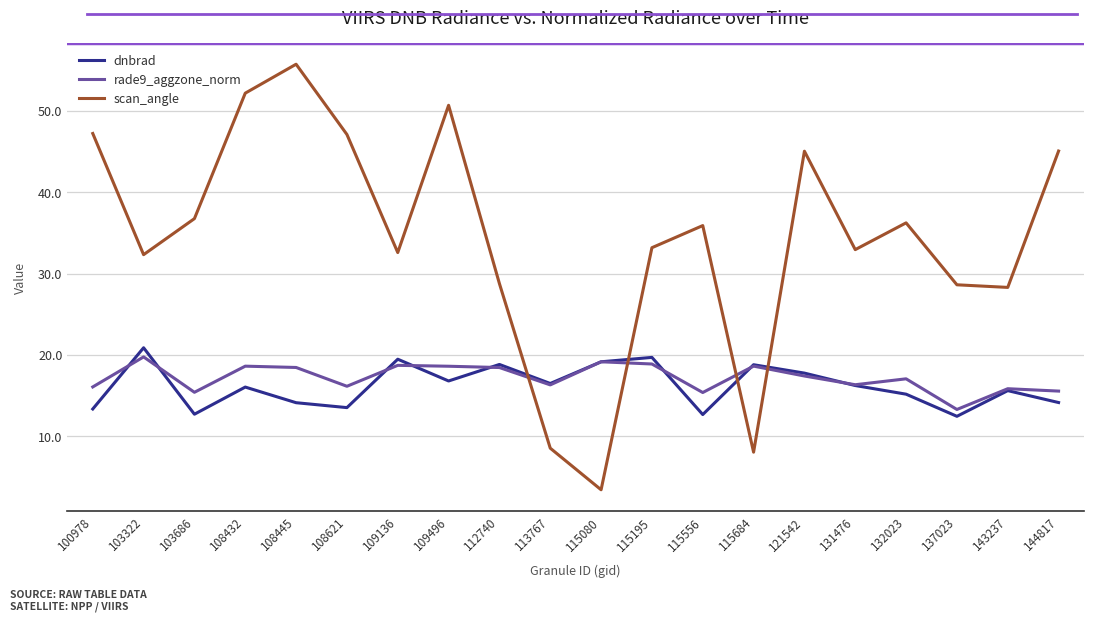

What is the total value across all series at 131476?

65.5